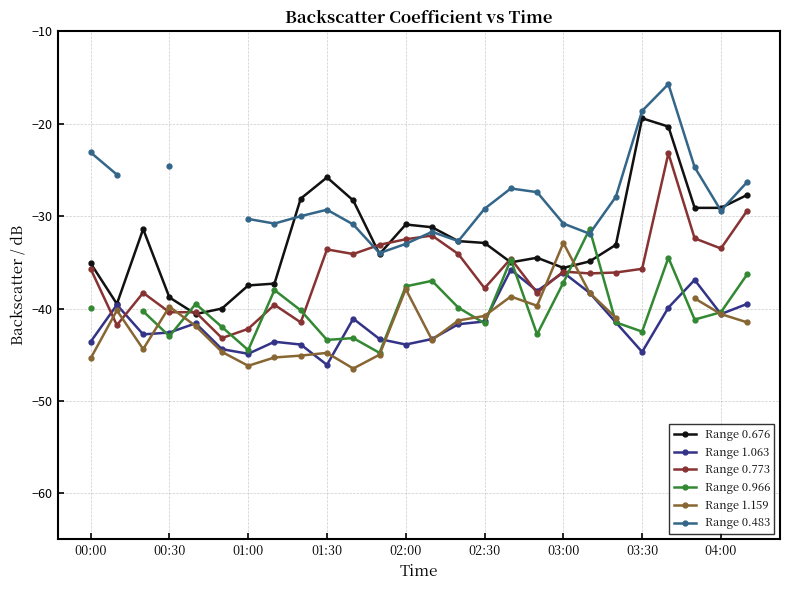

Which category has the highest value in the Range 0.966 series?

19